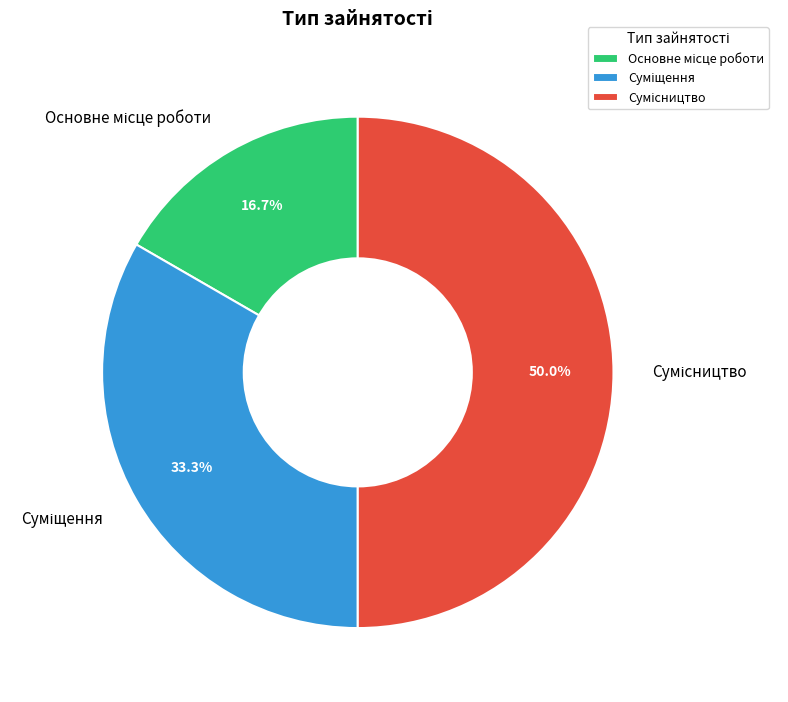

What percentage is the Сумісництво slice, to the nearest percent?

50%